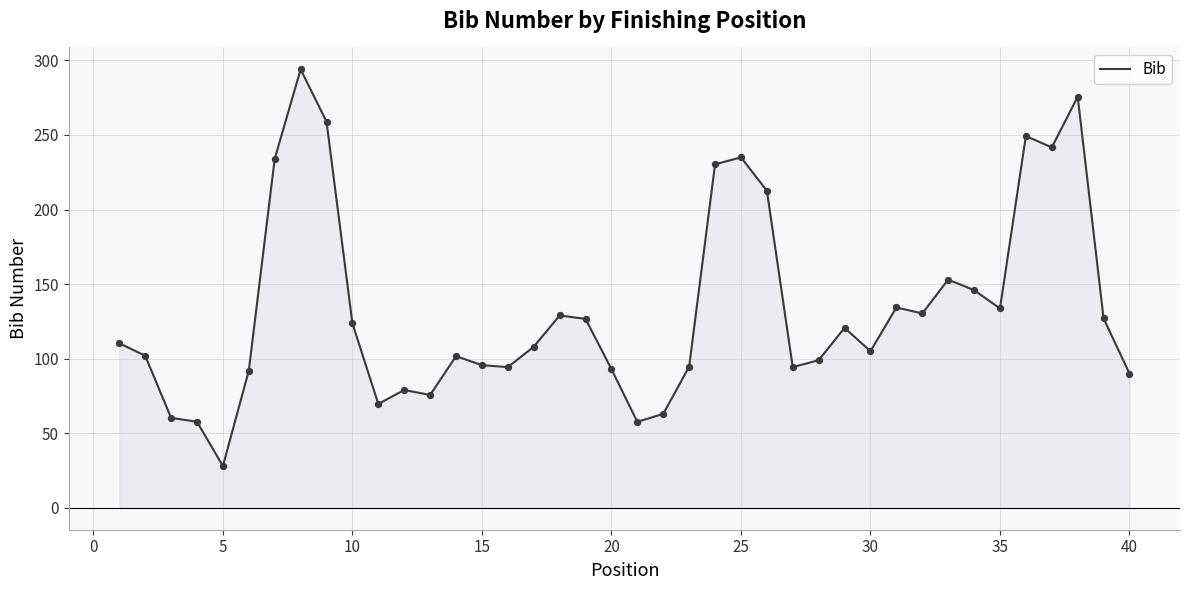

What is the difference between the maximum and minimum values?

266.0